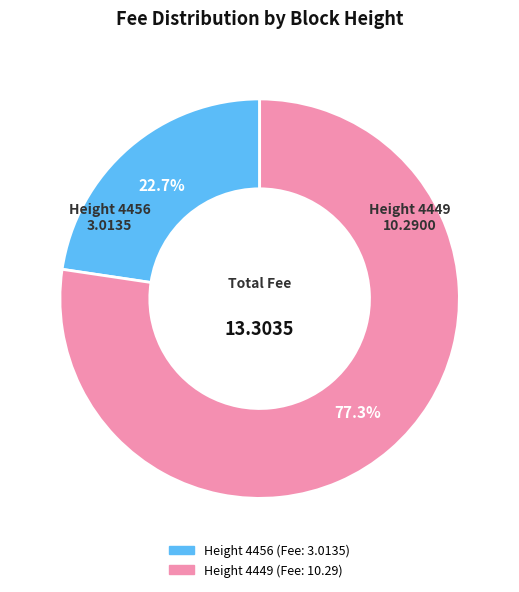

Is there any slice that represents more than half of the pie?

Yes